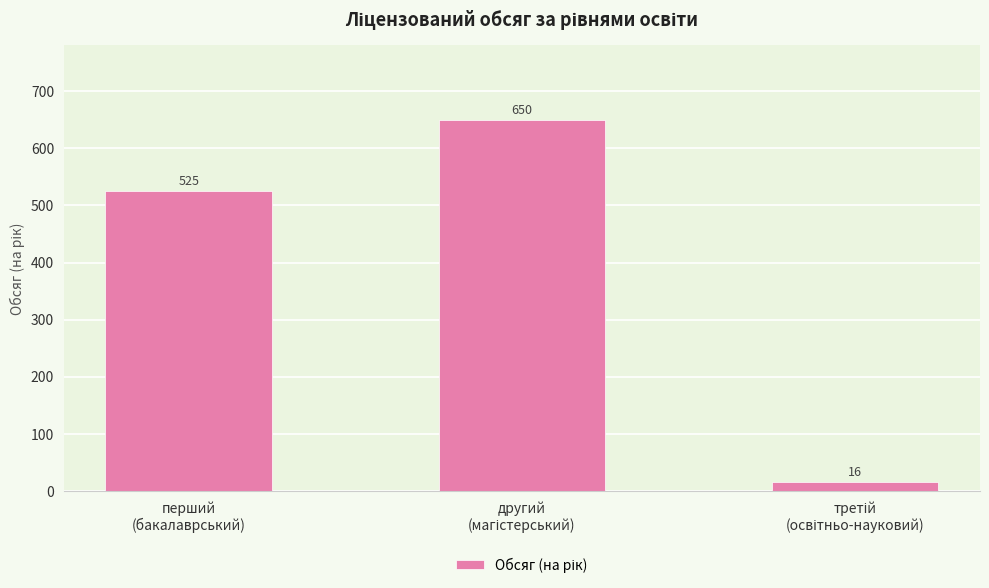

What is the sum of all values?

1191